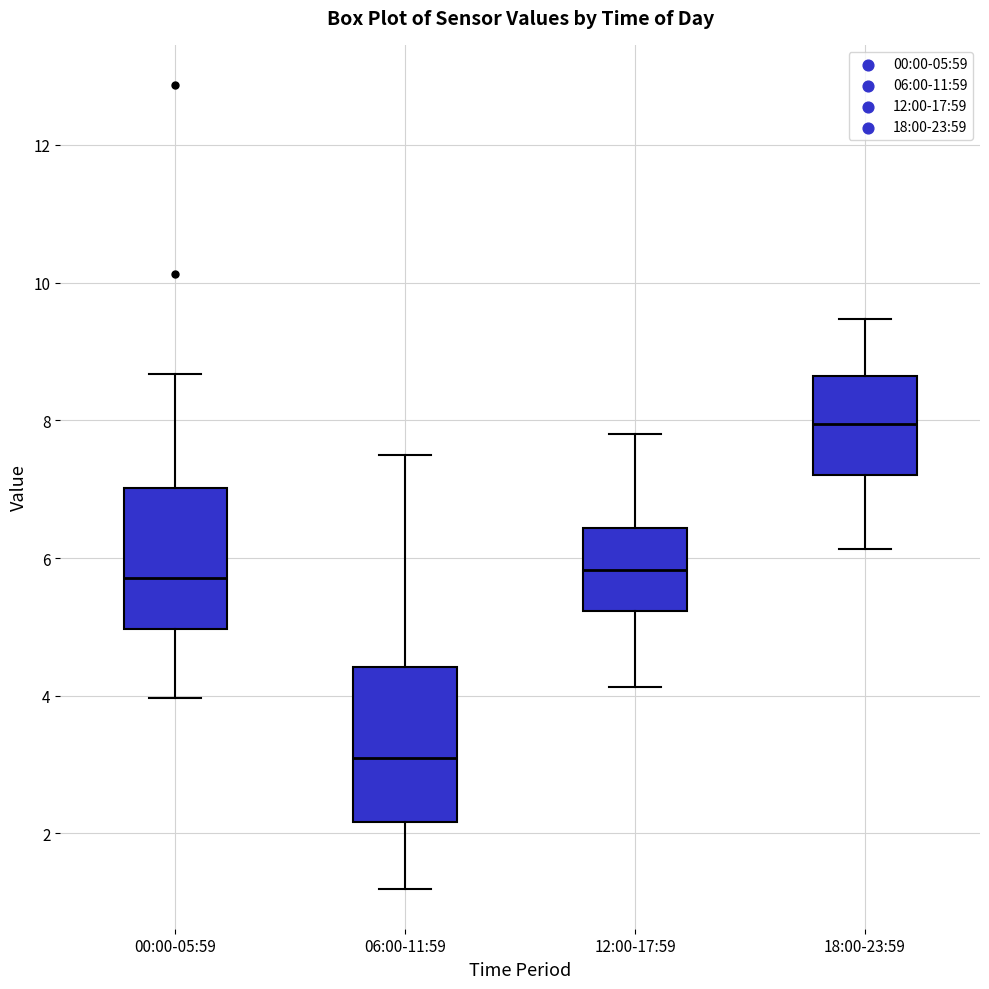

Reading left to right, read every box against the y-axis: the position of its median line, the range the box covers, and the ends of its whiskers. The values are not printed on the chart, so give them approximately, as read against the axis.

00:00-05:59: median 5.8, box 5.0 to 7.0, whiskers 4.0 to 8.6
06:00-11:59: median 3.2, box 2.2 to 4.4, whiskers 1.2 to 7.6
12:00-17:59: median 5.8, box 5.2 to 6.4, whiskers 4.2 to 7.8
18:00-23:59: median 8.0, box 7.2 to 8.6, whiskers 6.2 to 9.4